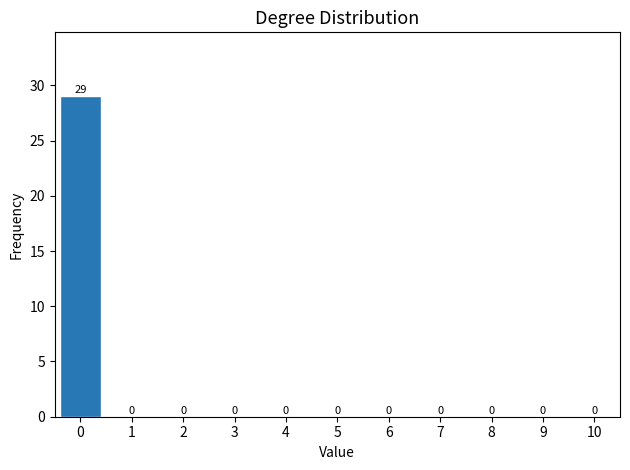

How tall is the bar that spans -0.5 to 0.5 on the x-axis?

29